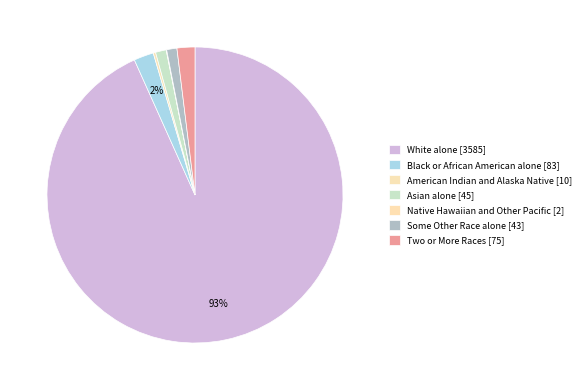

Which category has the biggest portion of the pie?

White alone